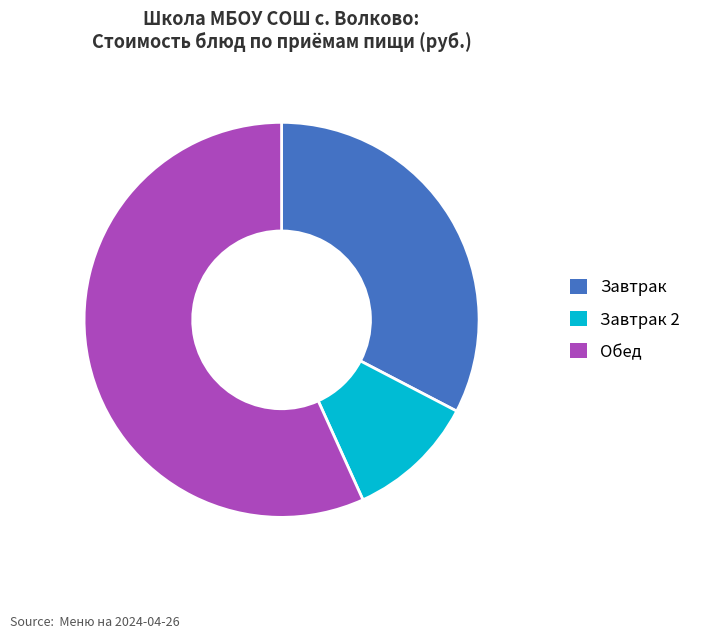

Approximately how many times larger is the value at Обед compared to Завтрак?

1.7